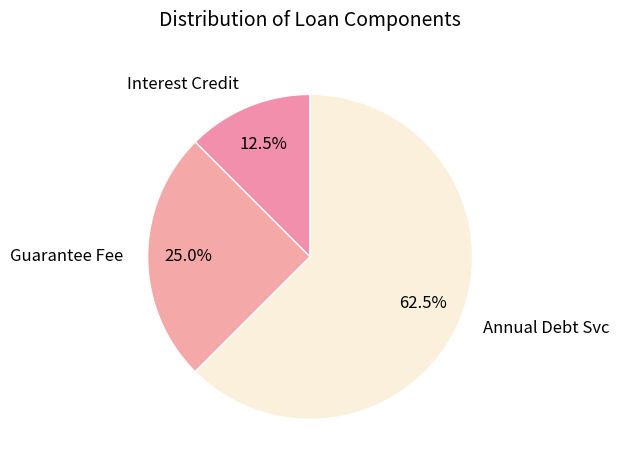

What is the ratio of the value at Interest Credit to the value at Annual Debt Svc?

0.2